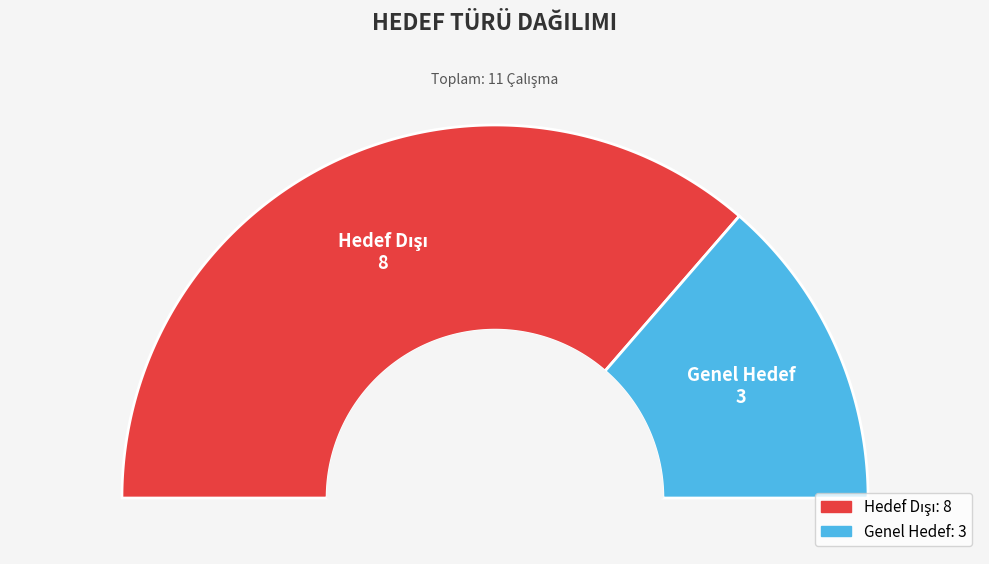

Which has a higher value, Genel Hedef or Hedef Dışı?

Hedef Dışı